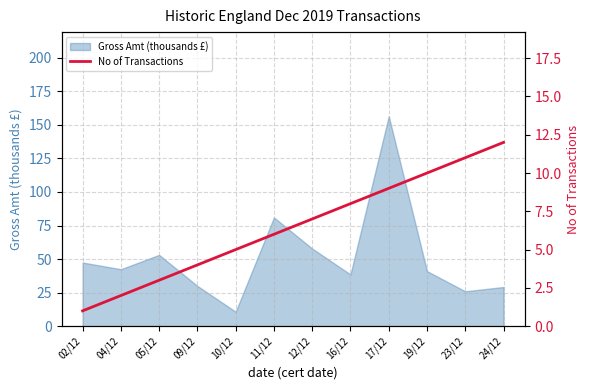

How many values exceed 7?

5